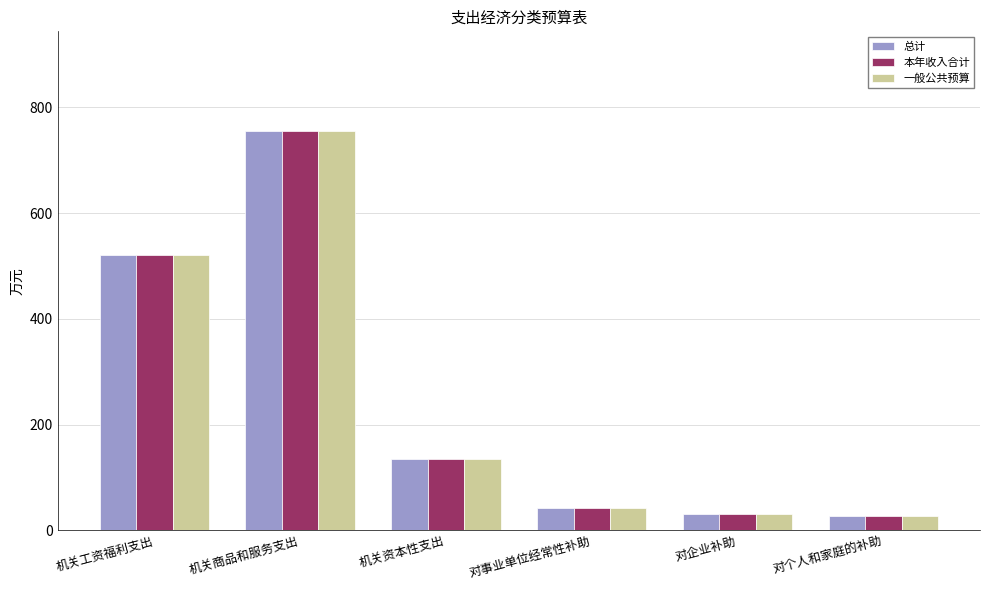

What is the lowest value of the 总计 series?

27.1